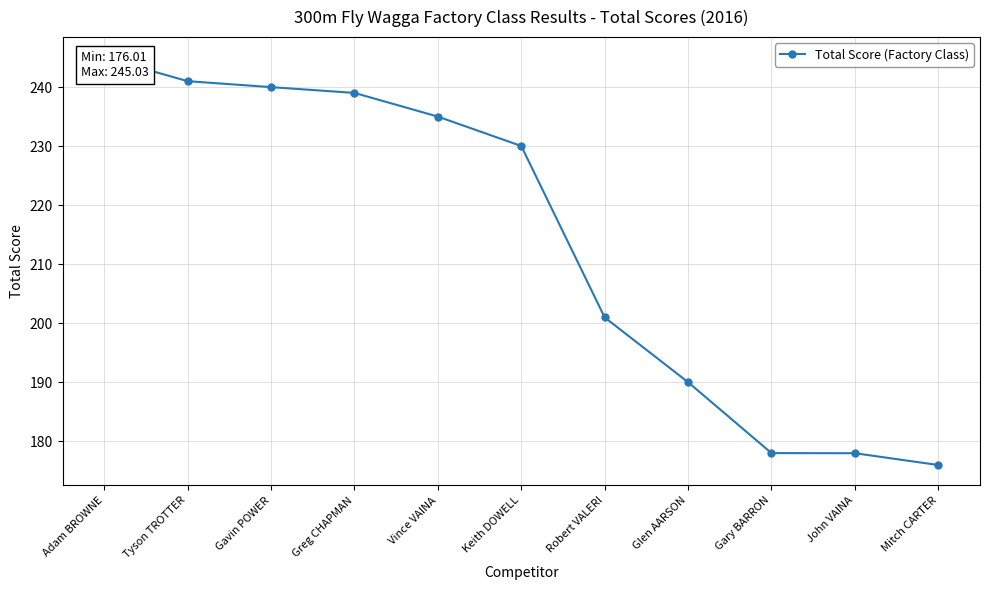

Is it true that the value at Robert VALERI is 335.7?

False